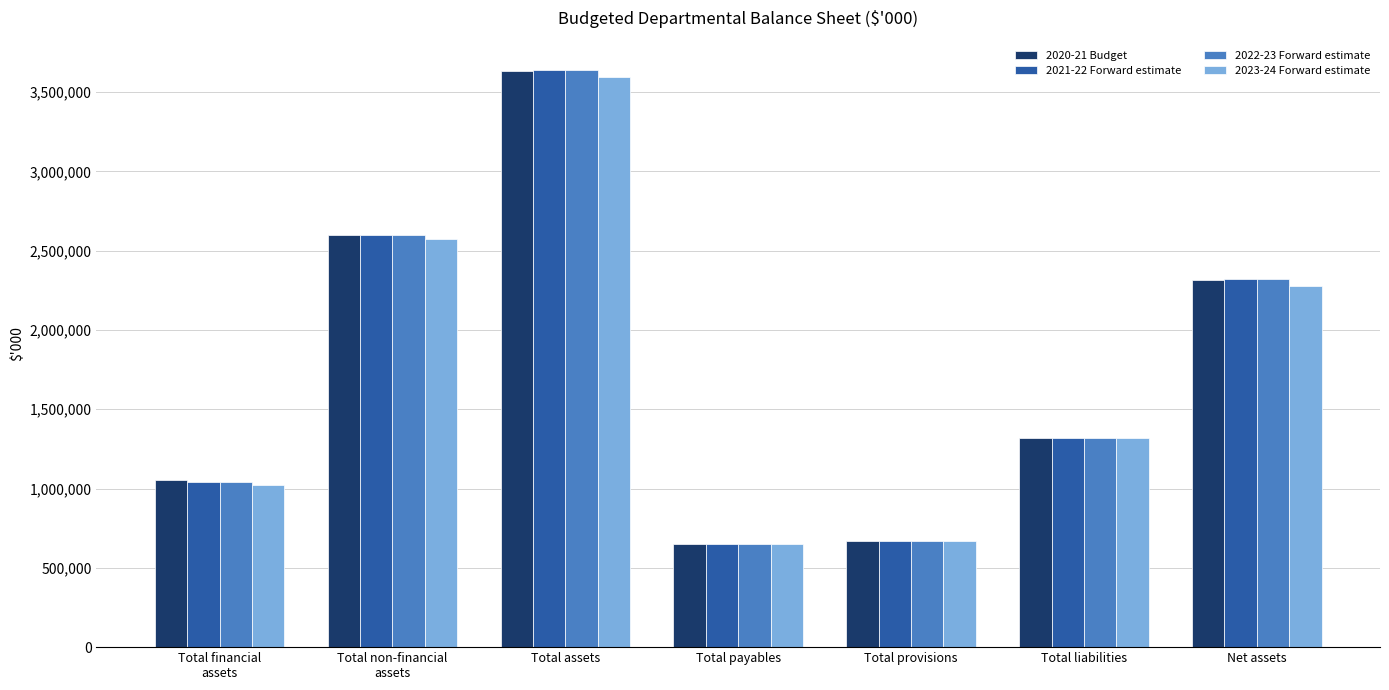

What is the smallest value displayed?

647293